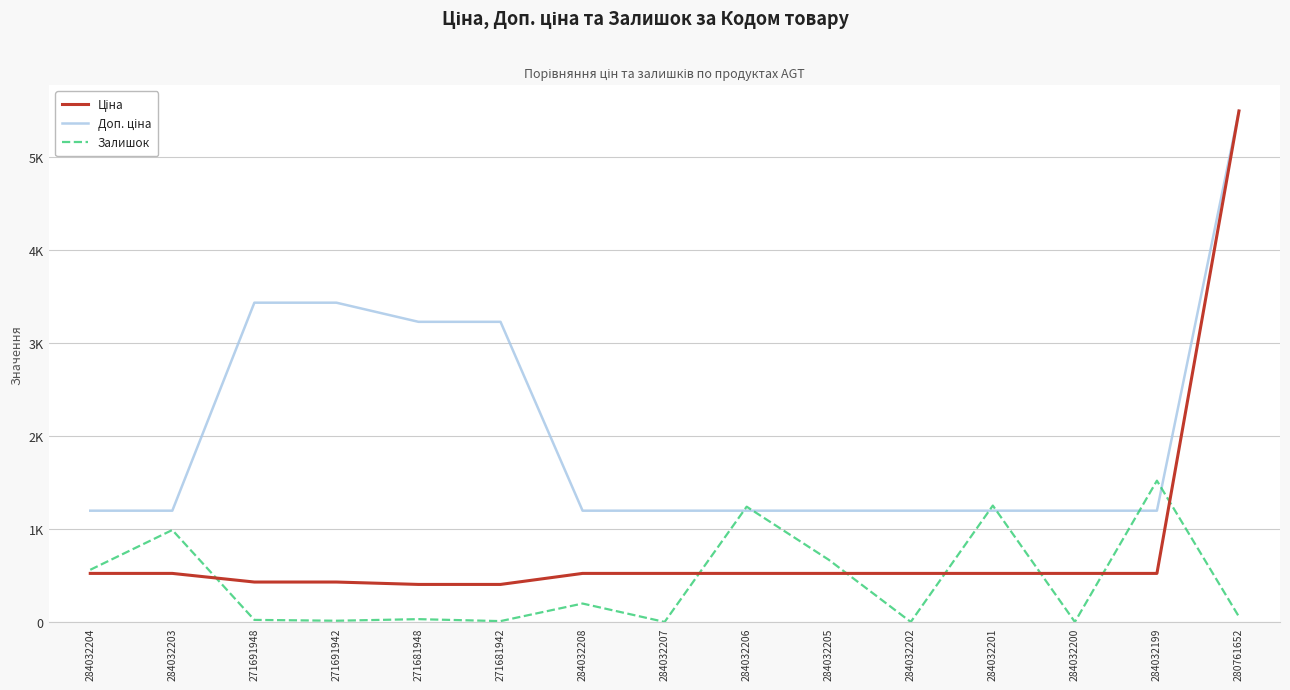

Is it true that Ціна equals 522.2 at 284032202?

True